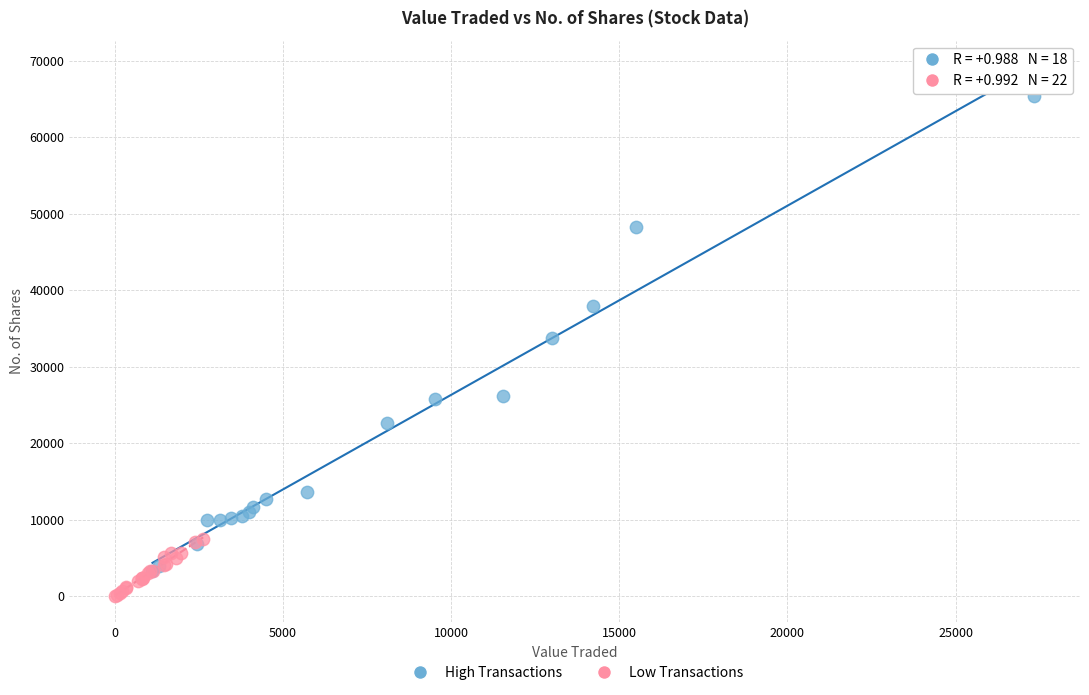

What are all the series names shown in the legend?

High Transactions, Low Transactions